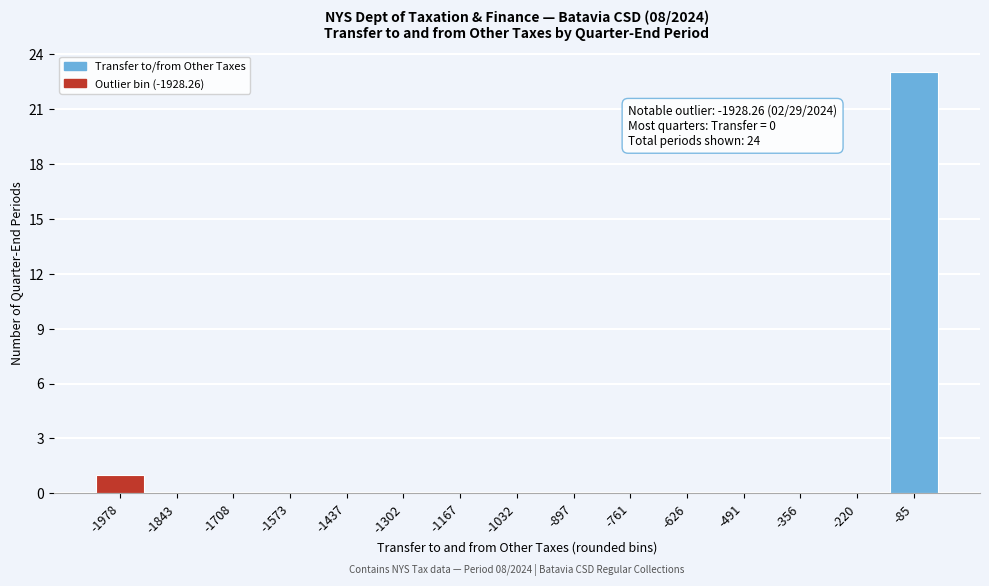

Reading left to right, extract all data points from this chart.

-1978=1	-1843=0	-1708=0	-1573=0	-1437=0	-1302=0	-1167=0	-1032=0	-897=0	-761=0	-626=0	-491=0	-356=0	-220=0	-85=23